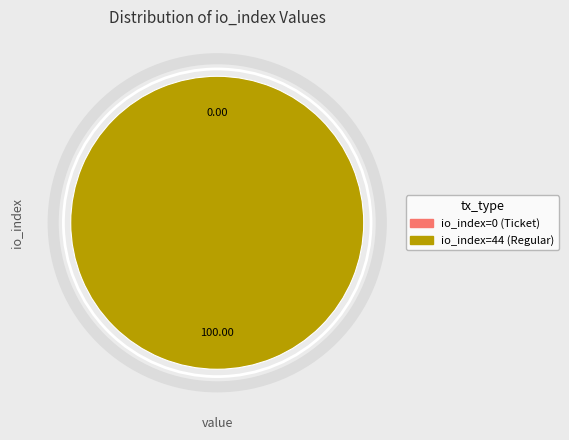

To the nearest percent, what is the difference between the largest and smallest slice percentages?

100%